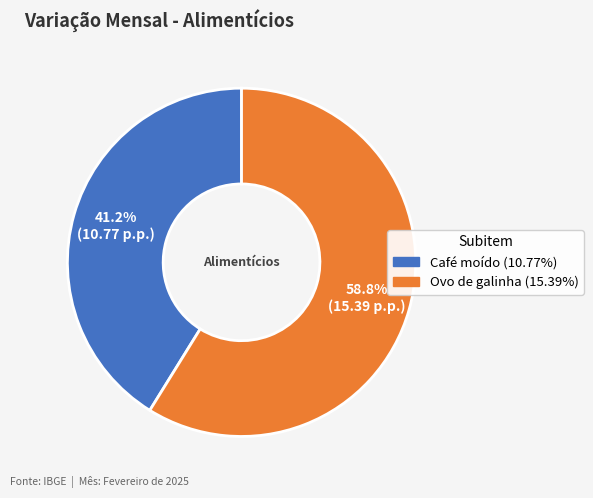

How many segments does this pie chart have?

2